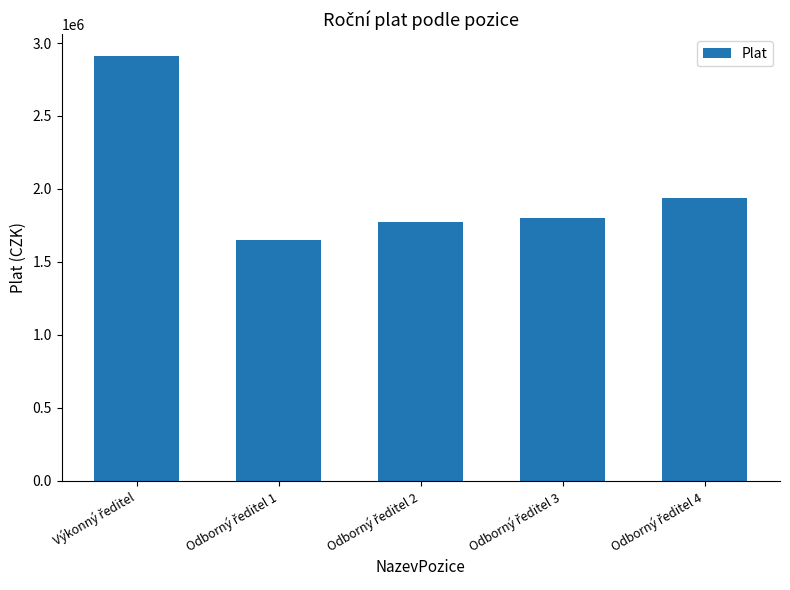

Count the number of data series in this chart.

1